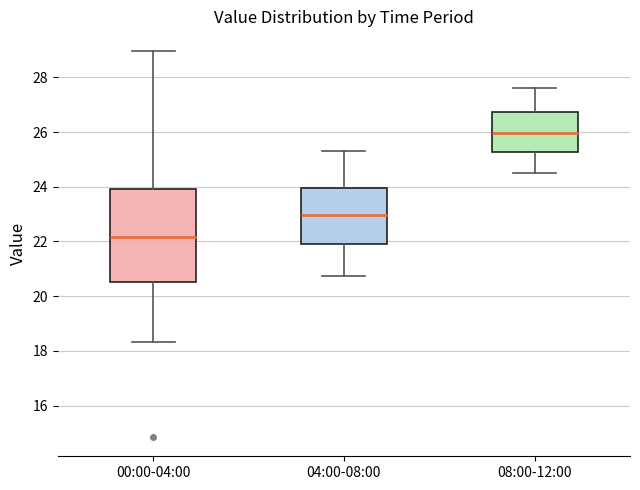

Which box is the tallest, from its lower edge to its upper edge?

00:00-04:00